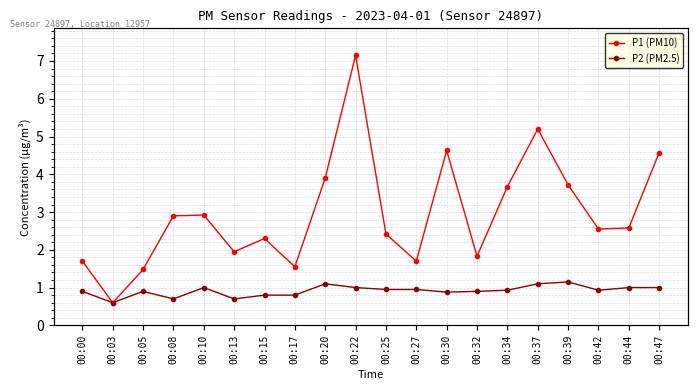

What is the difference between the maximum and minimum values in the P1 (PM10) series?

6.6